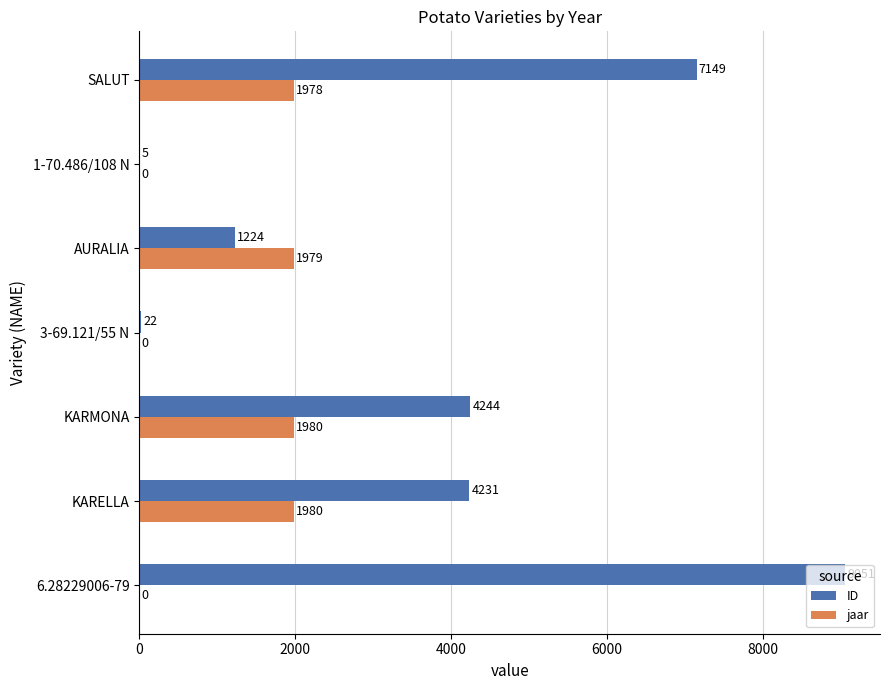

Read the jaar value at KARELLA.

1980